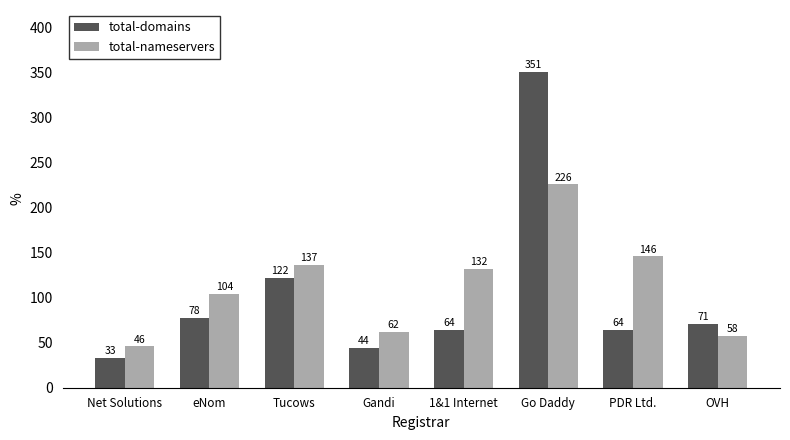

Which series has the largest range (max minus min)?

total-domains